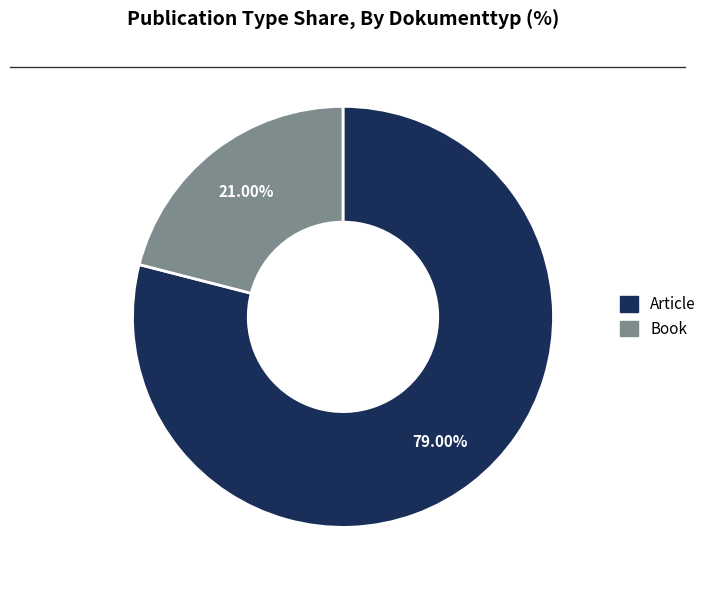

To the nearest percent, what is the difference between the Book and Article slice percentages?

58%